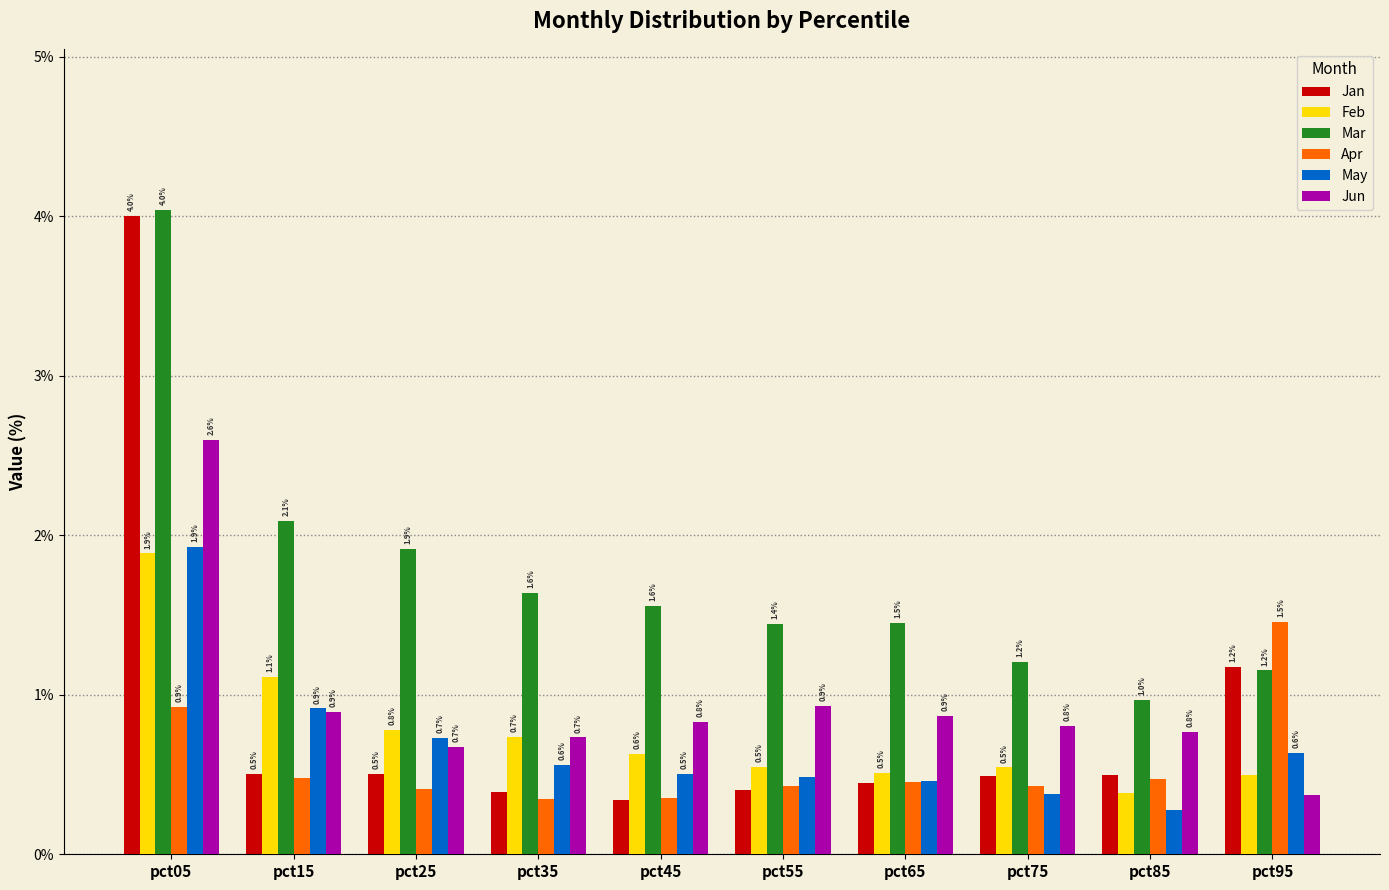

Is it true that Mar equals 1.1 at pct35?

False